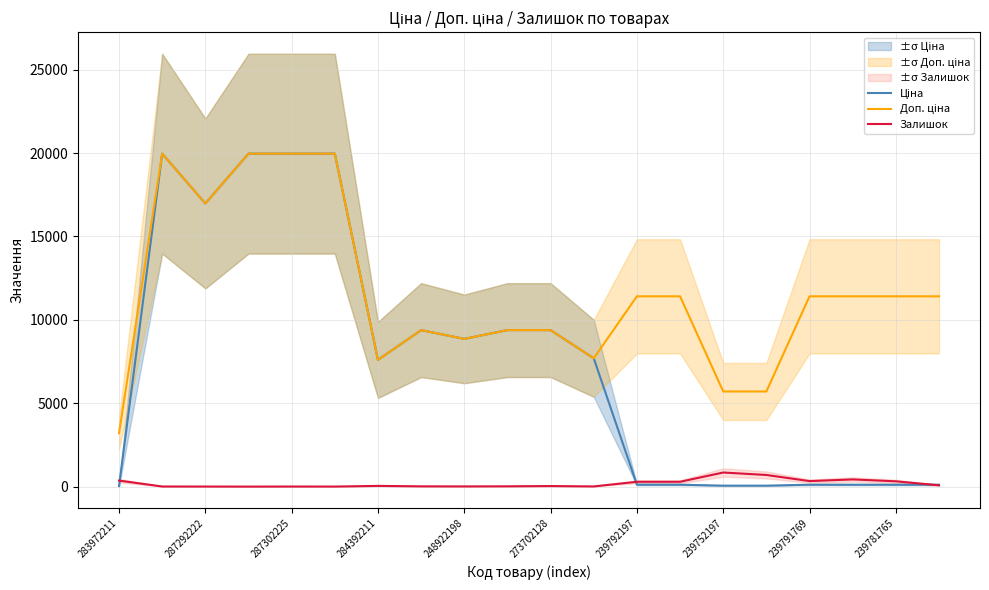

What is the total value across all series at 15?

6460.1